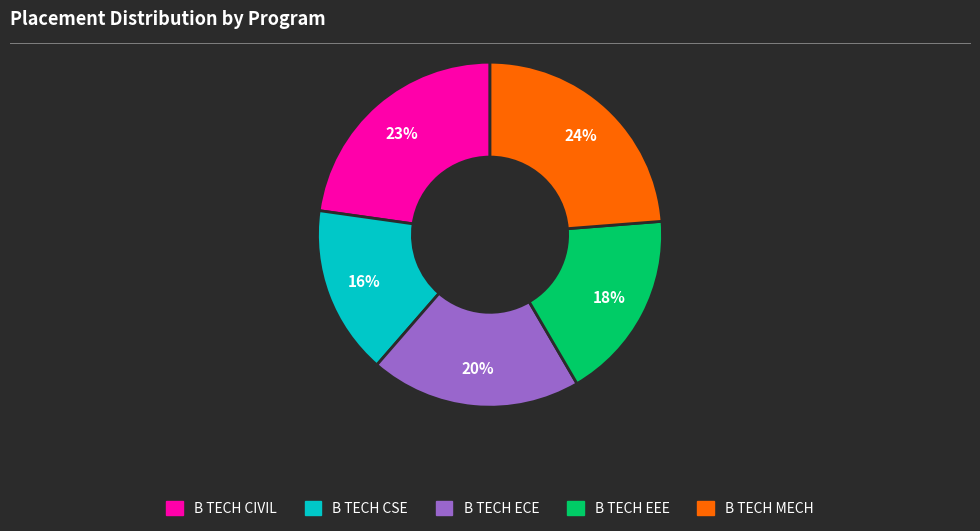

Which slice is the smallest?

B TECH CSE